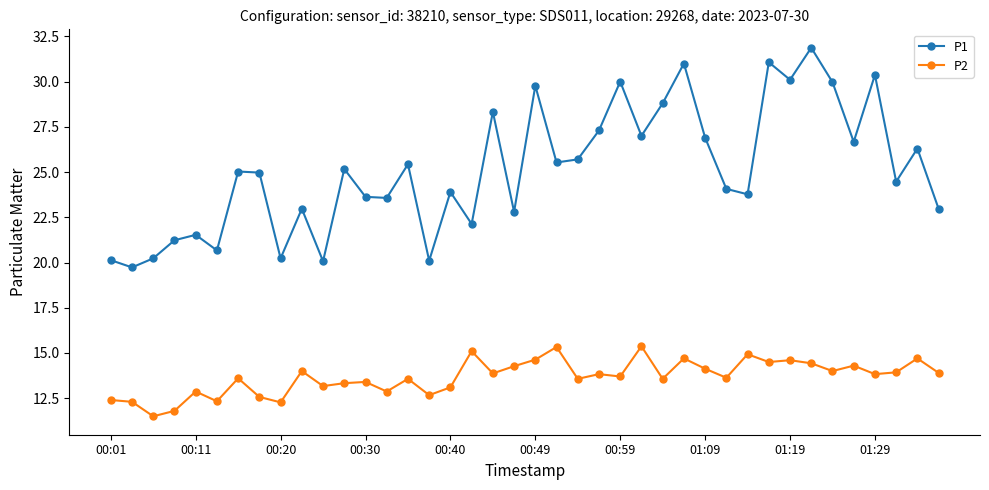

What is the maximum value shown in the chart?

31.9